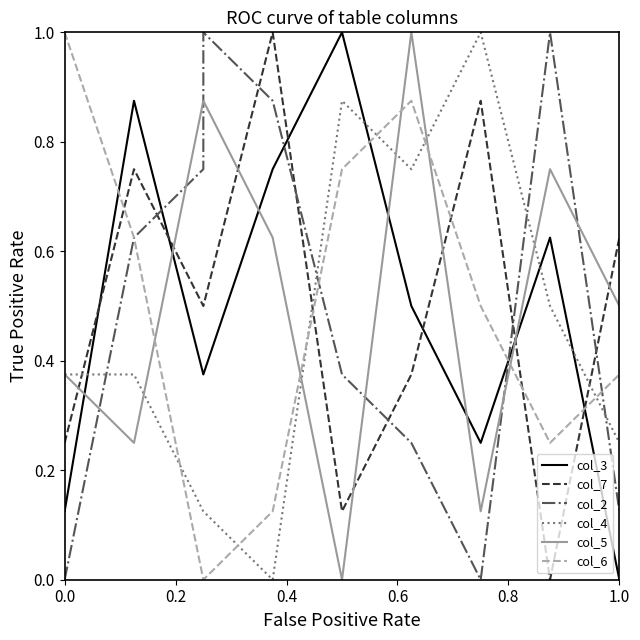

Which series has the largest total across all categories?

col_5